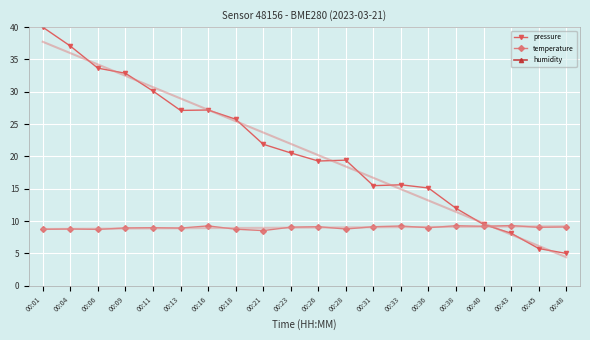

At which label is humidity closest to 47?

00:40